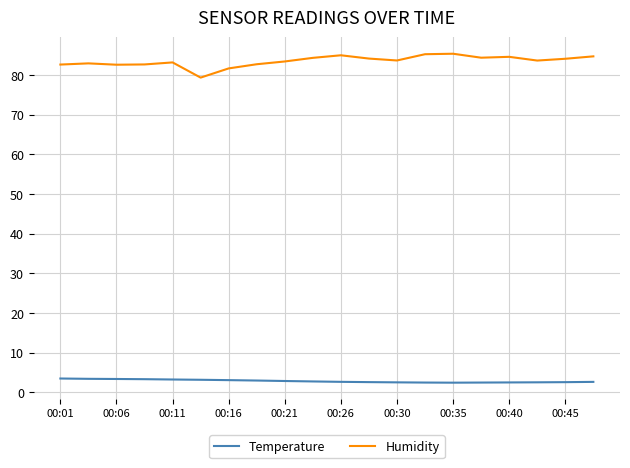

Which series has the widest spread of values?

Humidity